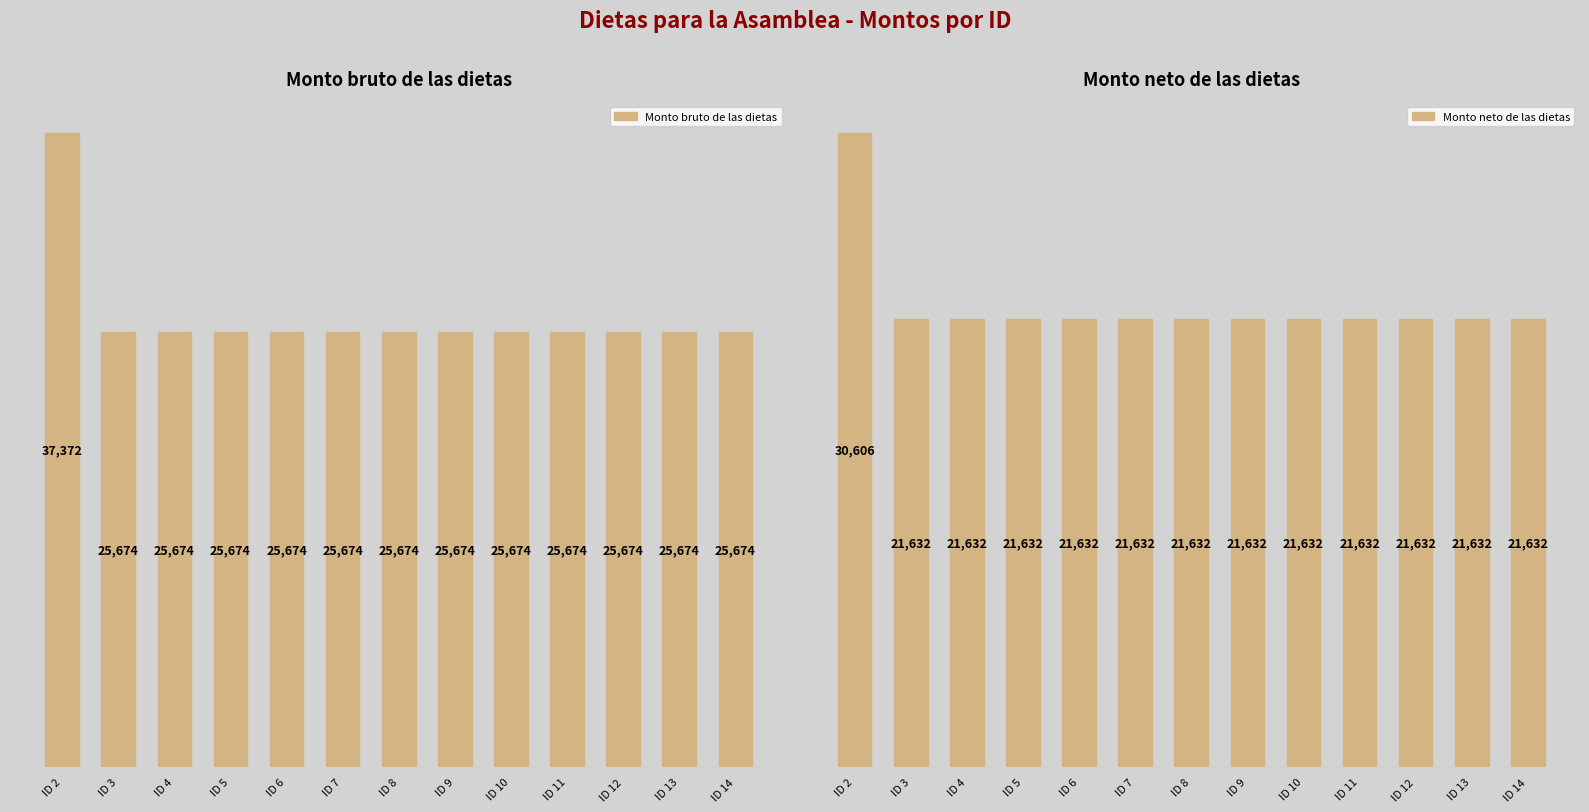

How many series are shown in this chart?

2